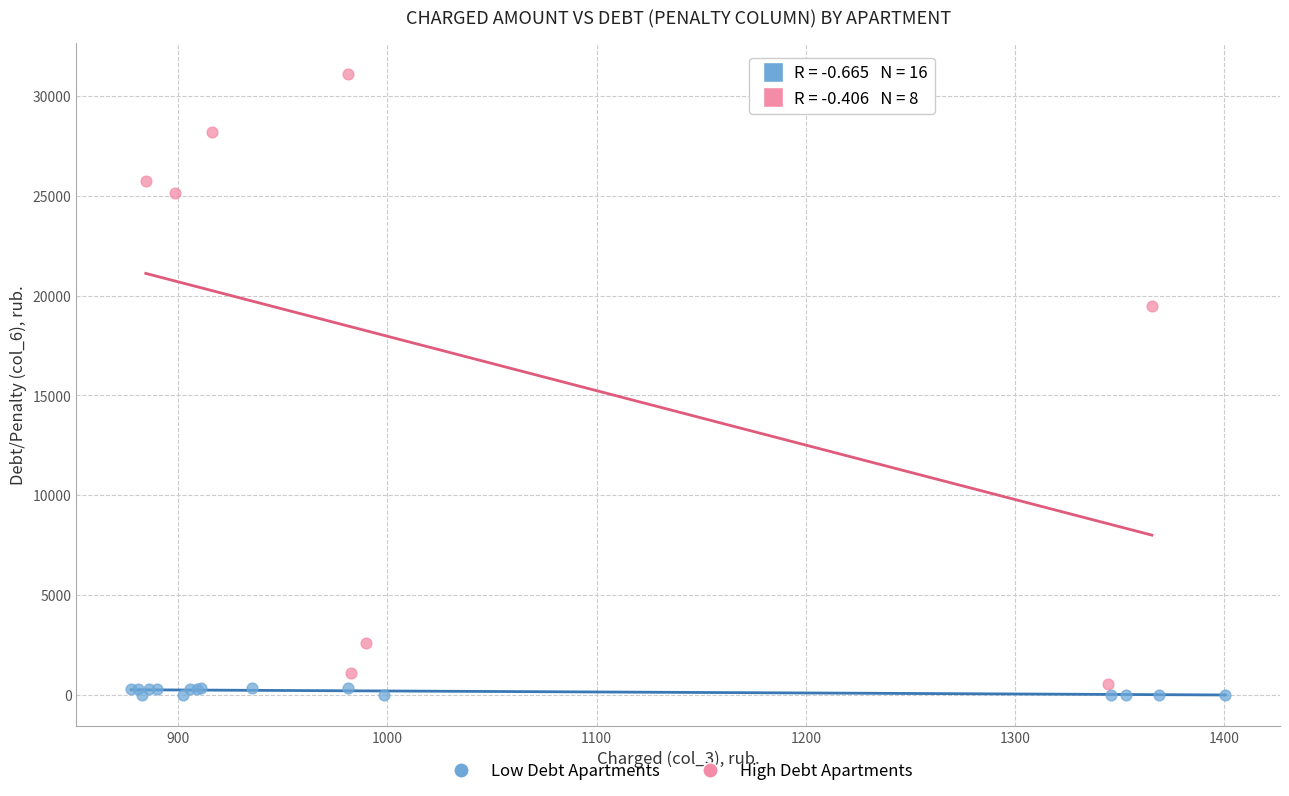

Which series contains the highest Y value?

High Debt Apartments